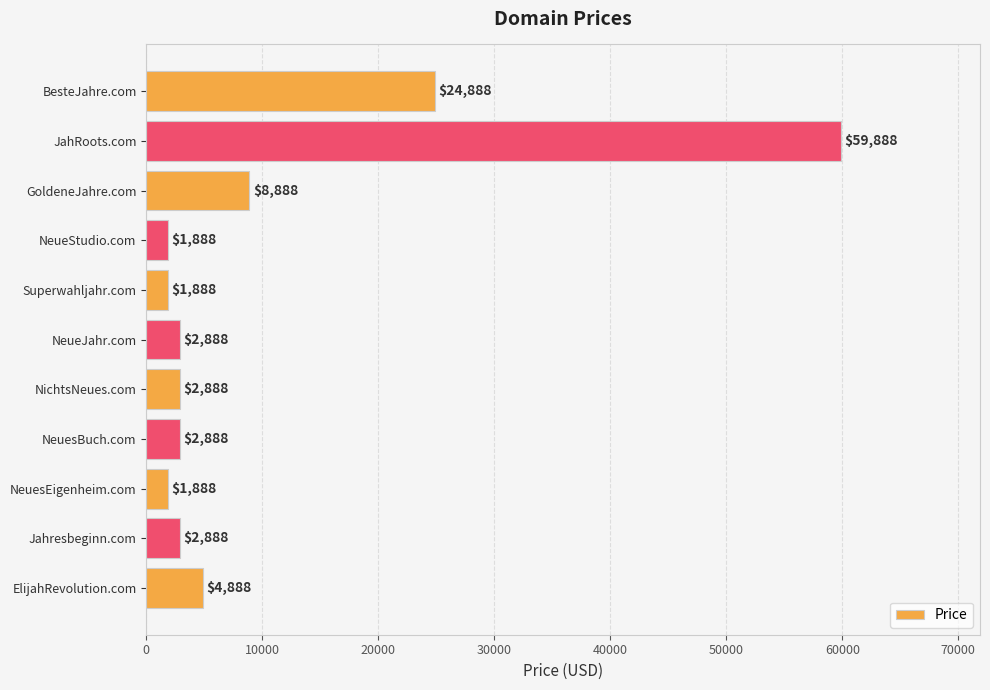

Which has a higher value, Jahresbeginn.com or ElijahRevolution.com?

ElijahRevolution.com